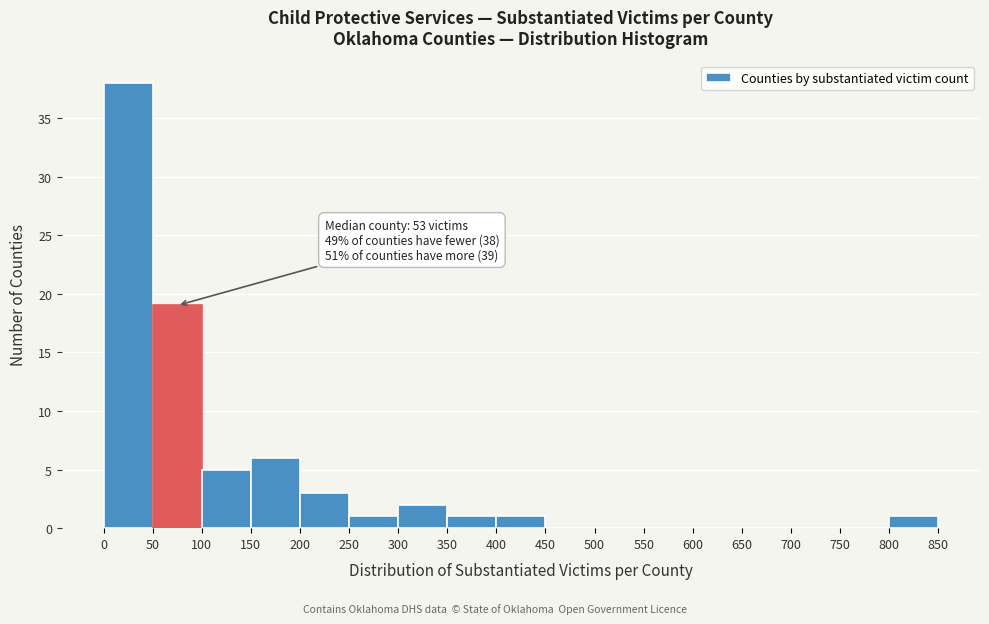

Which range on the x-axis has the tallest bar?

0 to 50